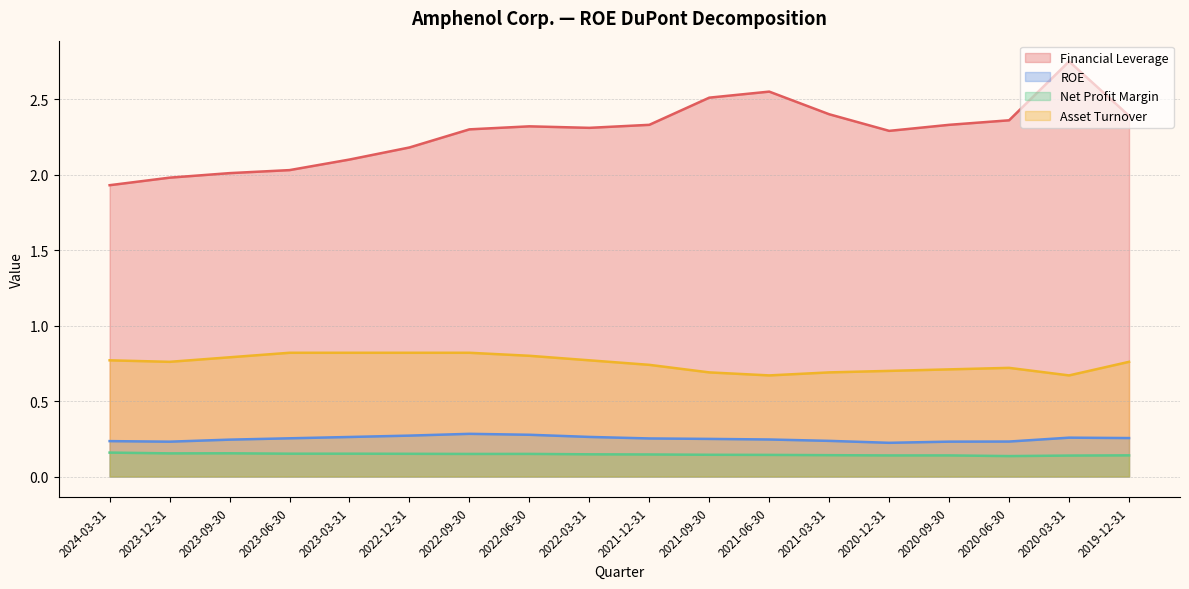

Reading right to left, transcribe all the data shown in this chart.

Financial Leverage: 2.4	2.8	2.4	2.3	2.3	2.4	2.5	2.5	2.3	2.3	2.3	2.3	2.2	2.1	2.0	2.0	2.0	1.9
ROE: 0.3	0.3	0.2	0.2	0.2	0.2	0.2	0.2	0.3	0.3	0.3	0.3	0.3	0.3	0.3	0.2	0.2	0.2
Net Profit Margin: 0.1	0.1	0.1	0.1	0.1	0.1	0.1	0.1	0.1	0.1	0.1	0.1	0.2	0.2	0.2	0.2	0.2	0.2
Asset Turnover: 0.8	0.7	0.7	0.7	0.7	0.7	0.7	0.7	0.7	0.8	0.8	0.8	0.8	0.8	0.8	0.8	0.8	0.8